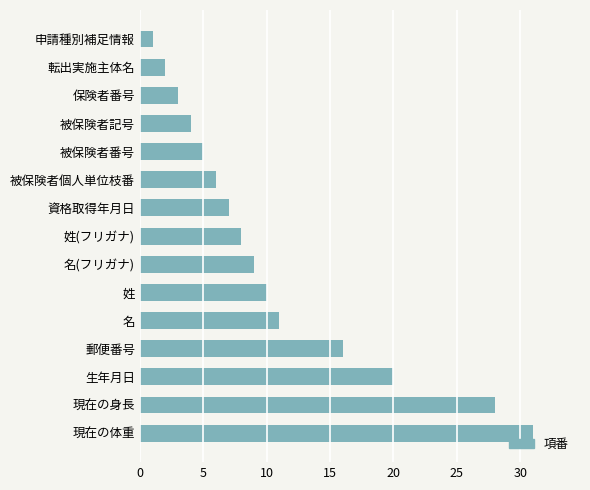

List the labels in order of value, smallest first.

申請種別補足情報, 転出実施主体名, 保険者番号, 被保険者記号, 被保険者番号, 被保険者個人単位枝番, 資格取得年月日, 姓(フリガナ), 名(フリガナ), 姓, 名, 郵便番号, 生年月日, 現在の身長, 現在の体重